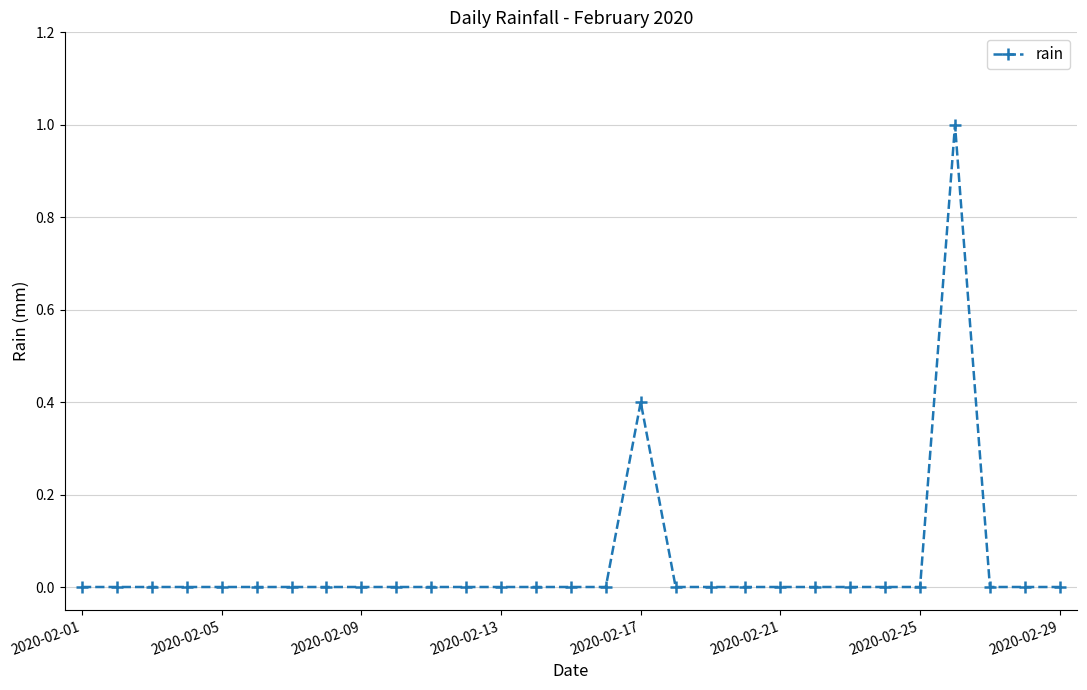

What is the difference between the maximum and minimum values?

1.0